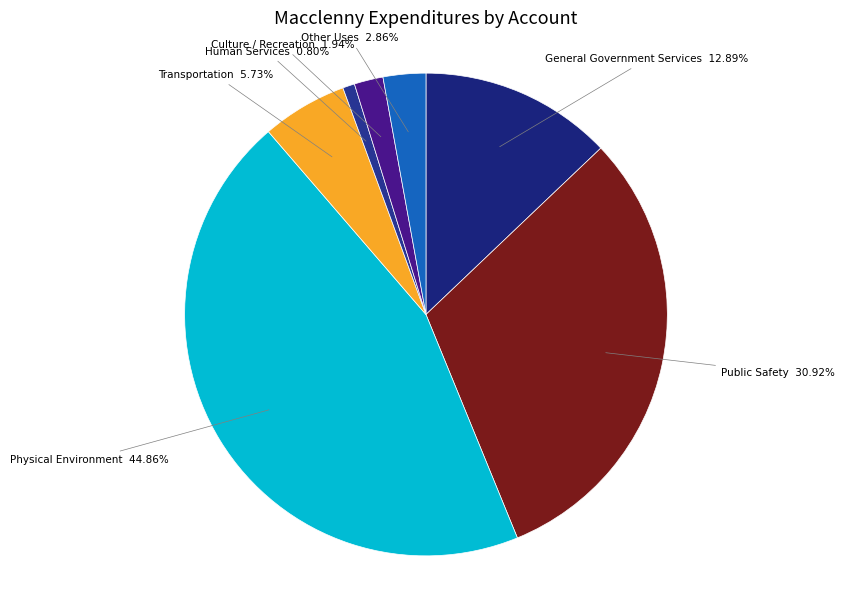

Rank the categories by value from lowest to highest.

Human Services, Culture / Recreation, Other Uses, Transportation, General Government Services, Public Safety, Physical Environment